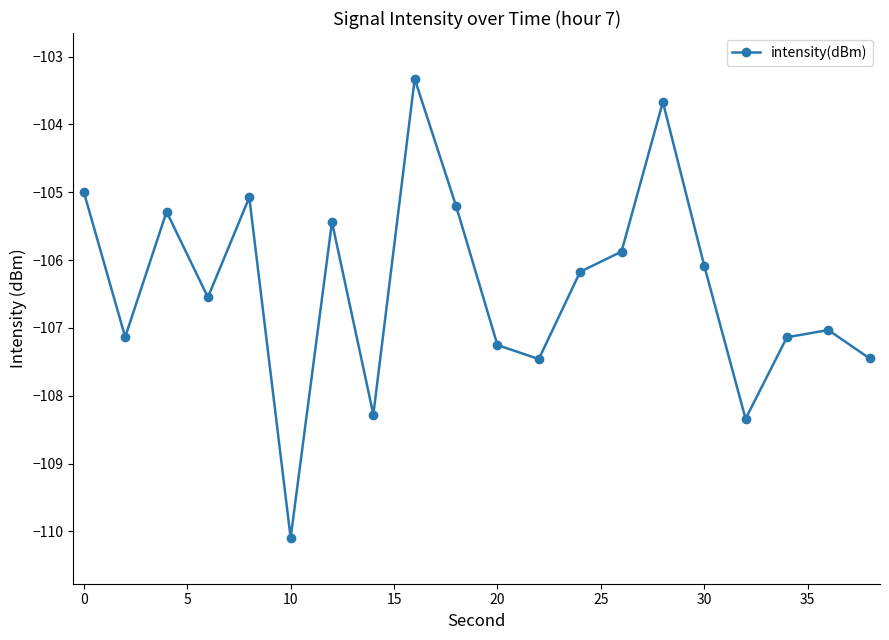

What is the value of the 10th point from the left?

-105.2